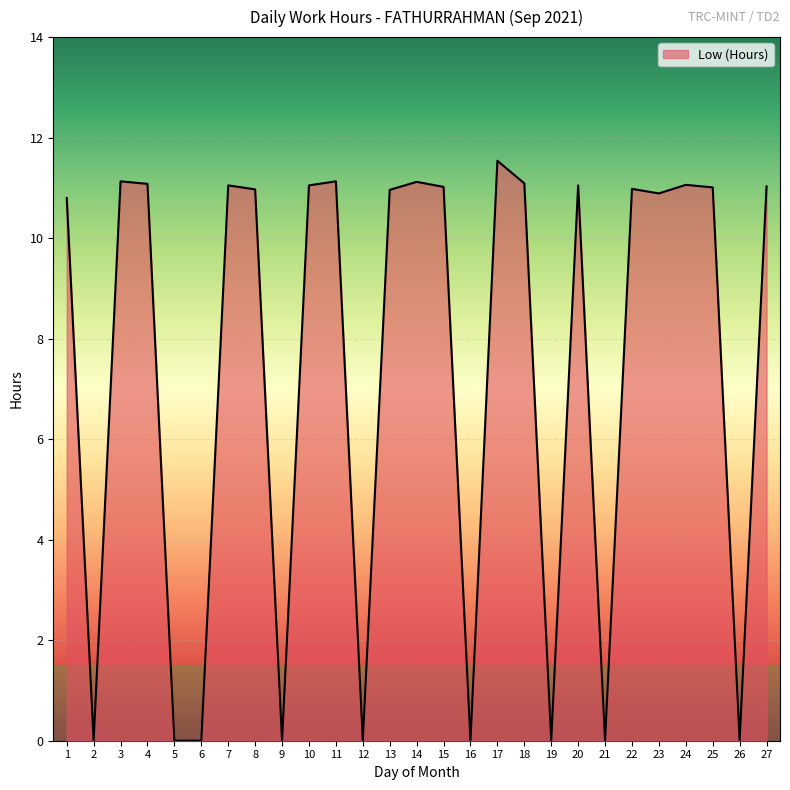

What is the ratio of the value at 8 to the value at 25?

1.0